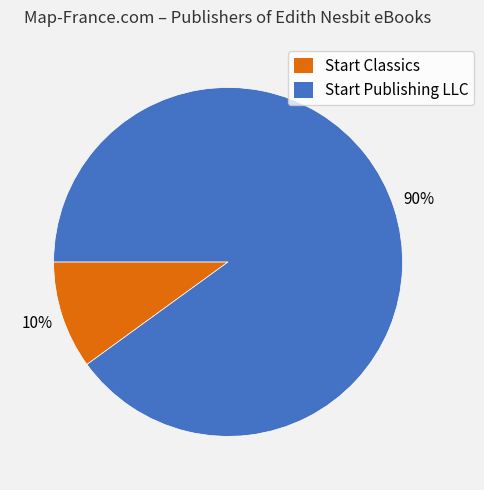

Approximately how many times larger is the value at Start Publishing LLC compared to Start Classics?

9.0